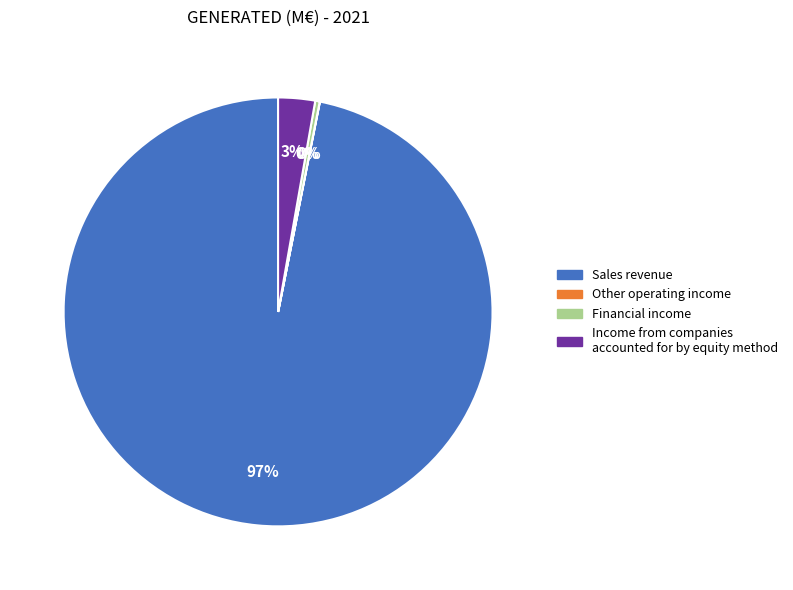

Which slice is the largest?

Sales revenue